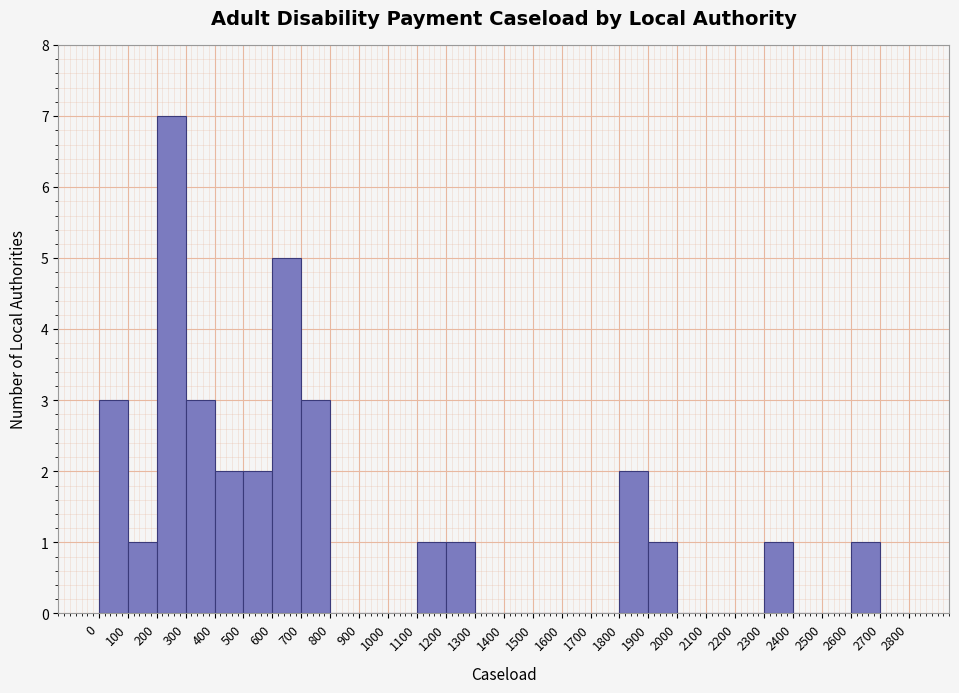

Which range on the x-axis has the tallest bar?

200 to 300